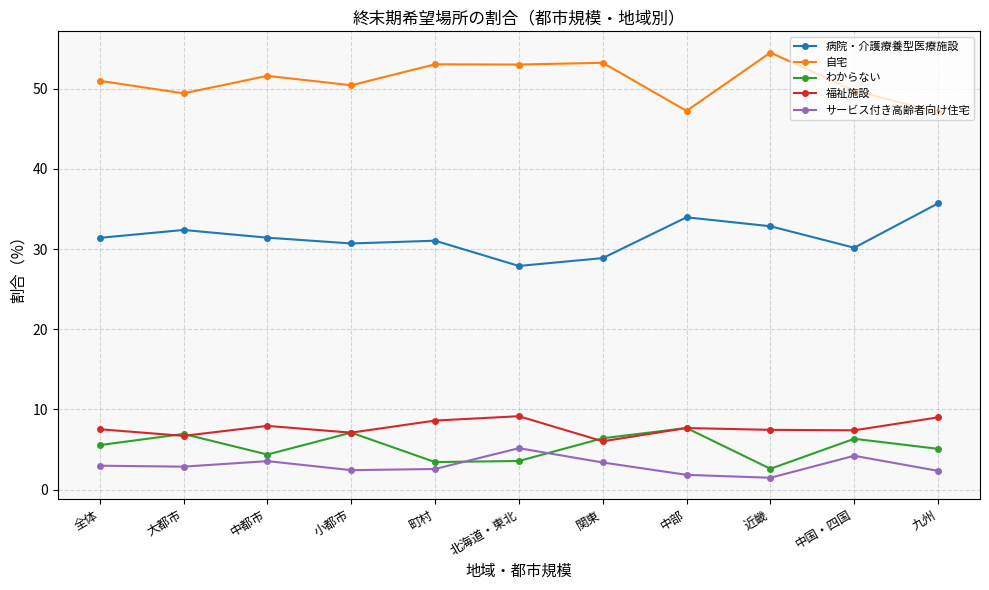

What is the average value of the 病院・介護療養型医療施設 series?

31.5